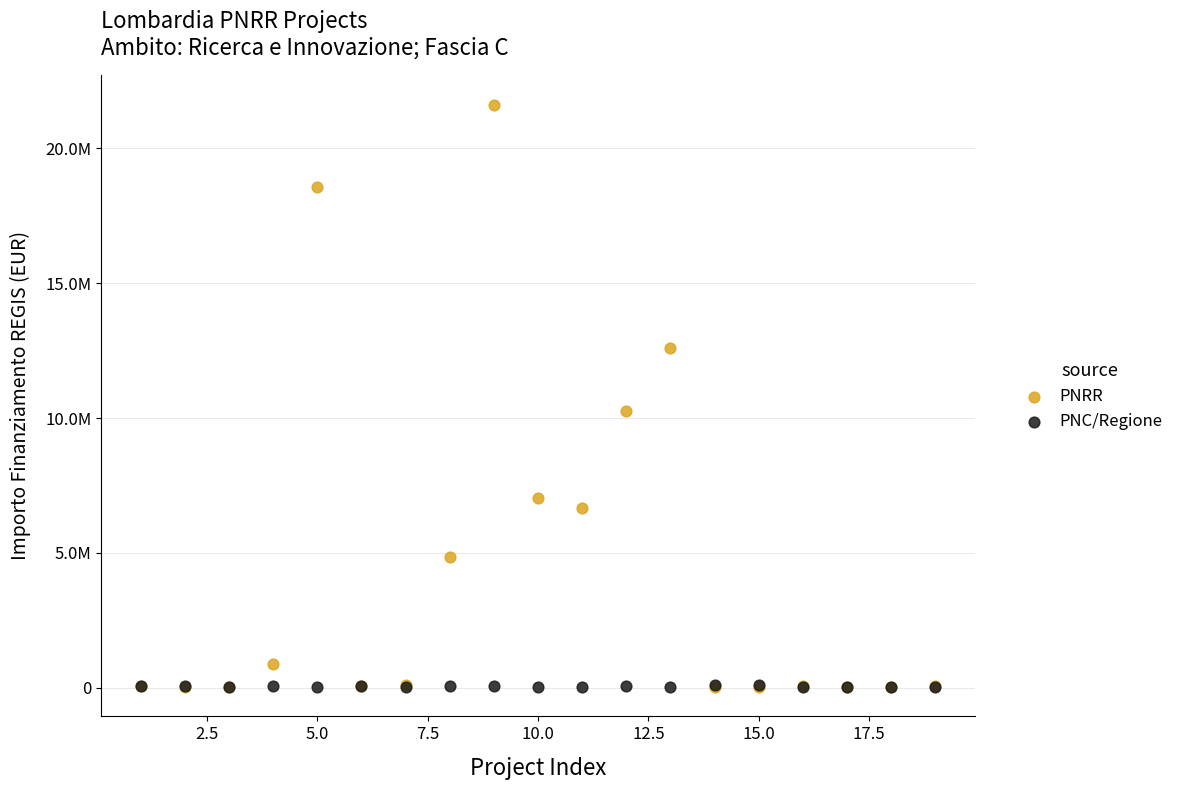

What are all the series names shown in the legend?

PNRR, PNC/Regione